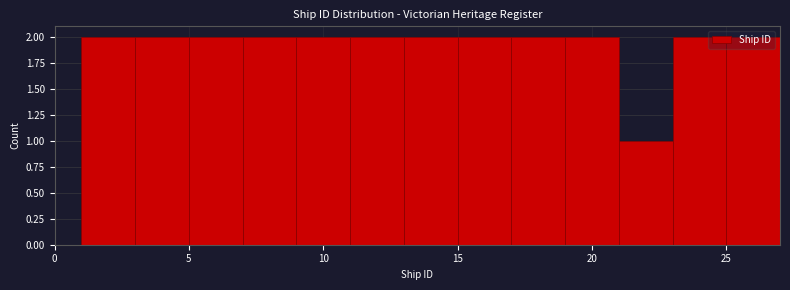

Reading left to right, transcribe this chart: for each bar, give the range it covers on the x-axis and its height. The values are not printed on the chart, so give them approximately, as read against the axis.

1 to 3: 2
3 to 5: 2
5 to 7: 2
7 to 9: 2
9 to 11: 2
11 to 13: 2
13 to 15: 2
15 to 17: 2
17 to 19: 2
19 to 21: 2
21 to 23: 1
23 to 25: 2
25 to 27: 2